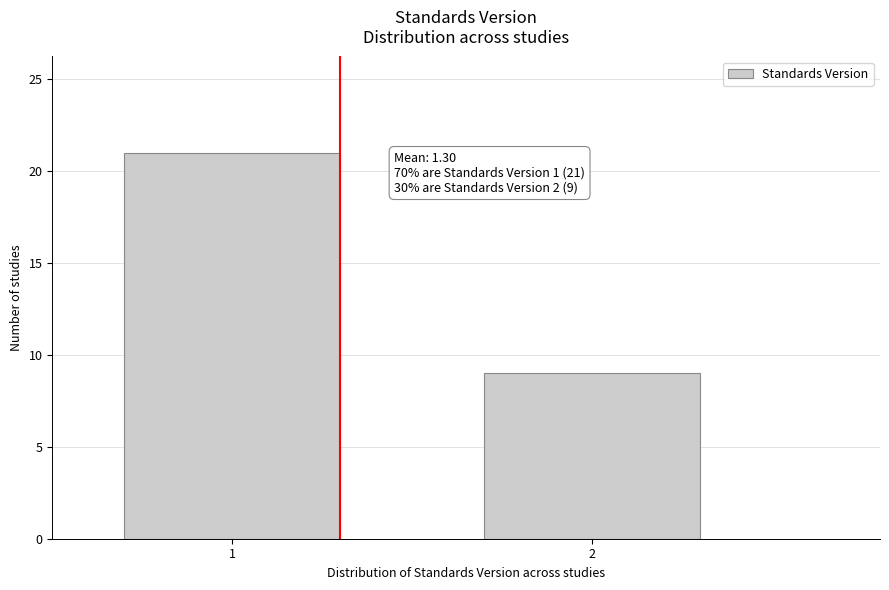

Reading left to right, what are all the values shown in this chart?

21	9